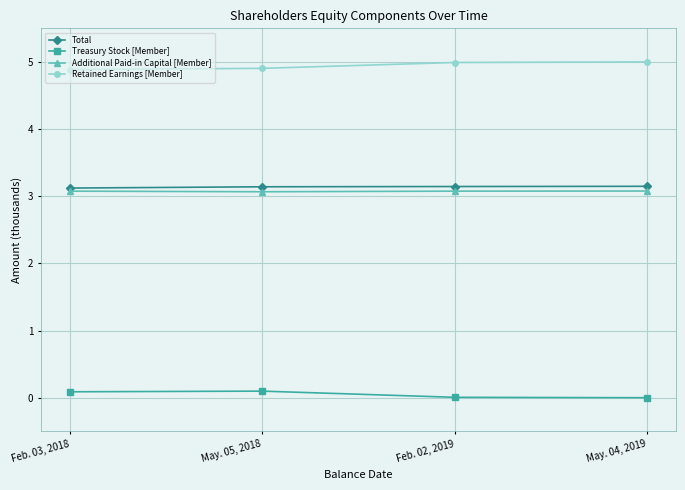

Which series has the largest total across all categories?

Retained Earnings [Member]